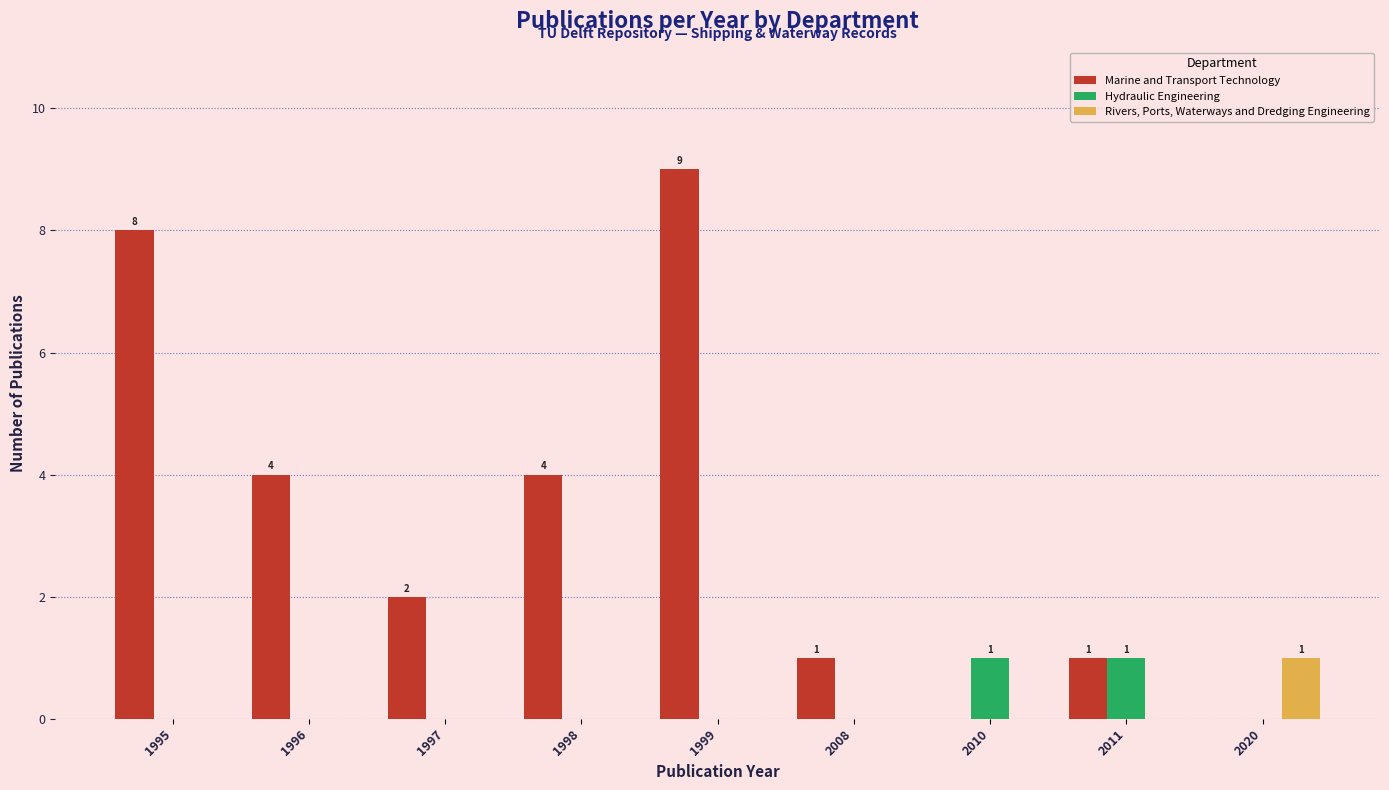

Count the number of data series in this chart.

3